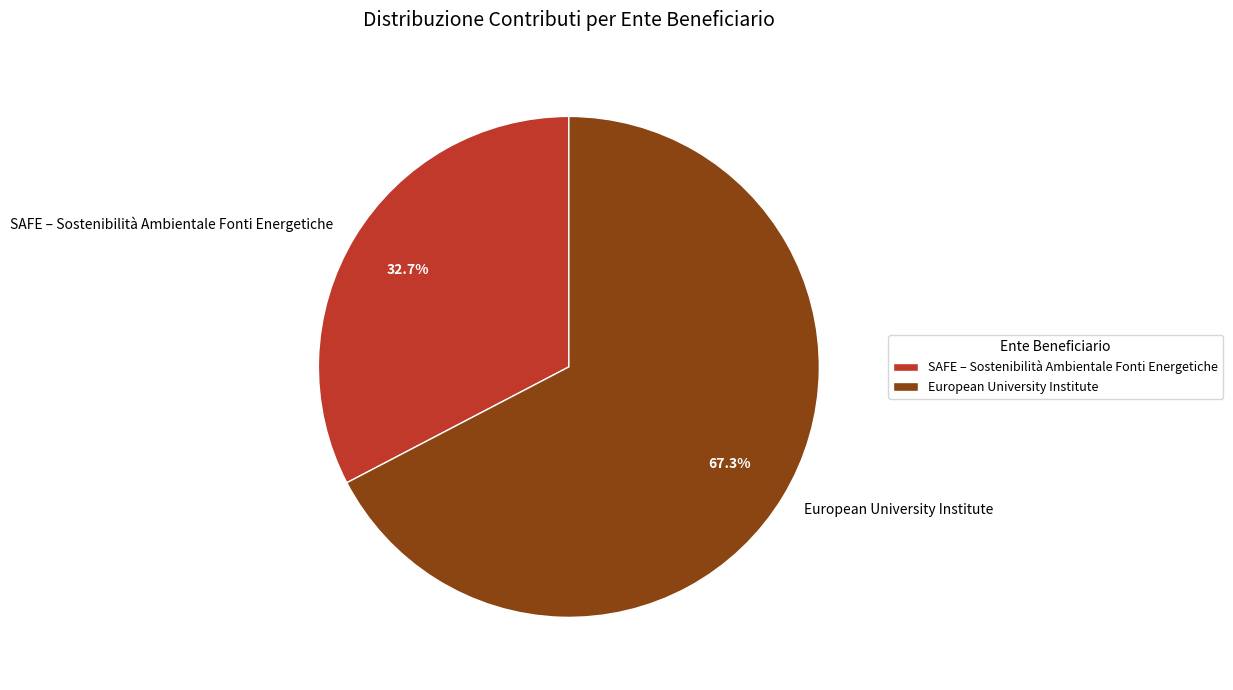

How many slices are in this pie chart?

2